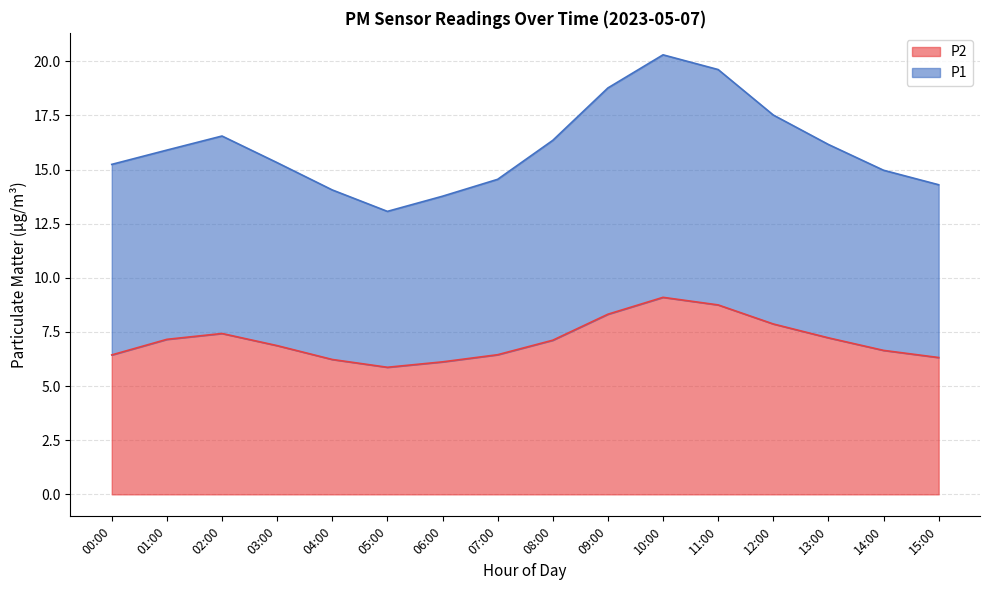

Between 09:00 and 12:00, which series saw the biggest shift?

P1